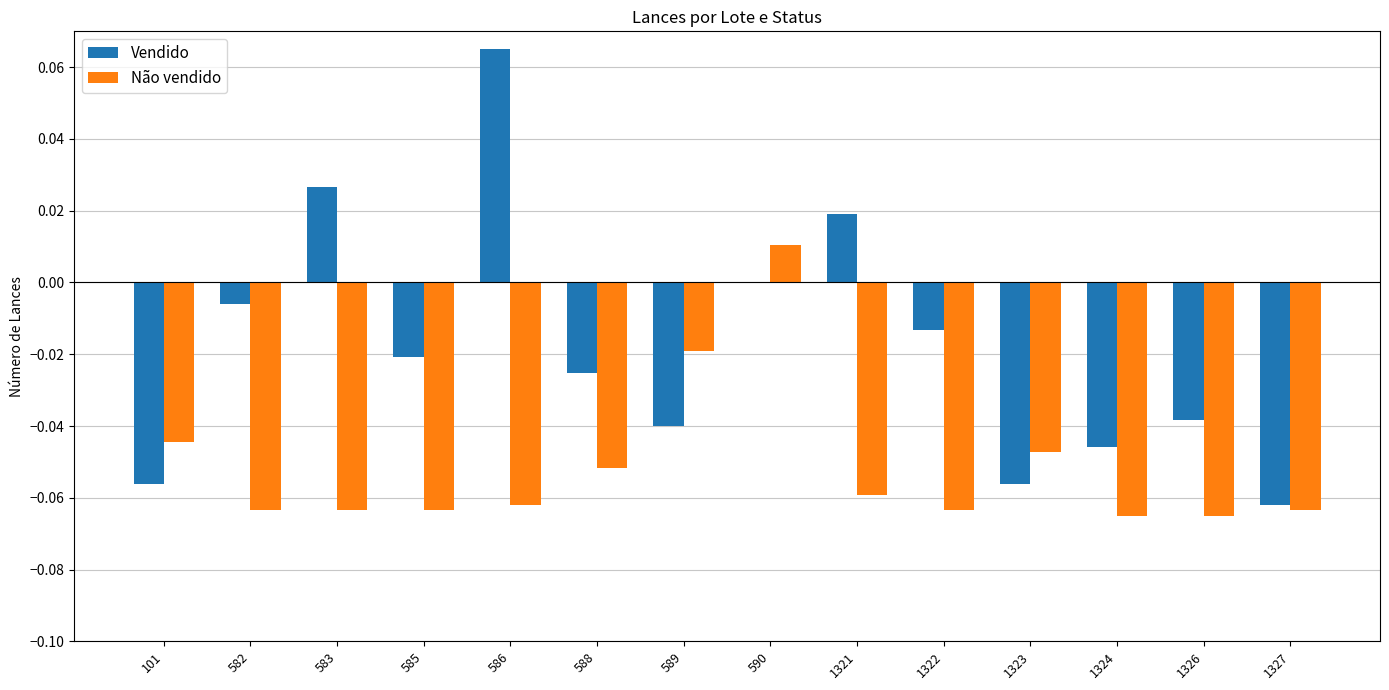

Which series has the largest total across all categories?

Vendido